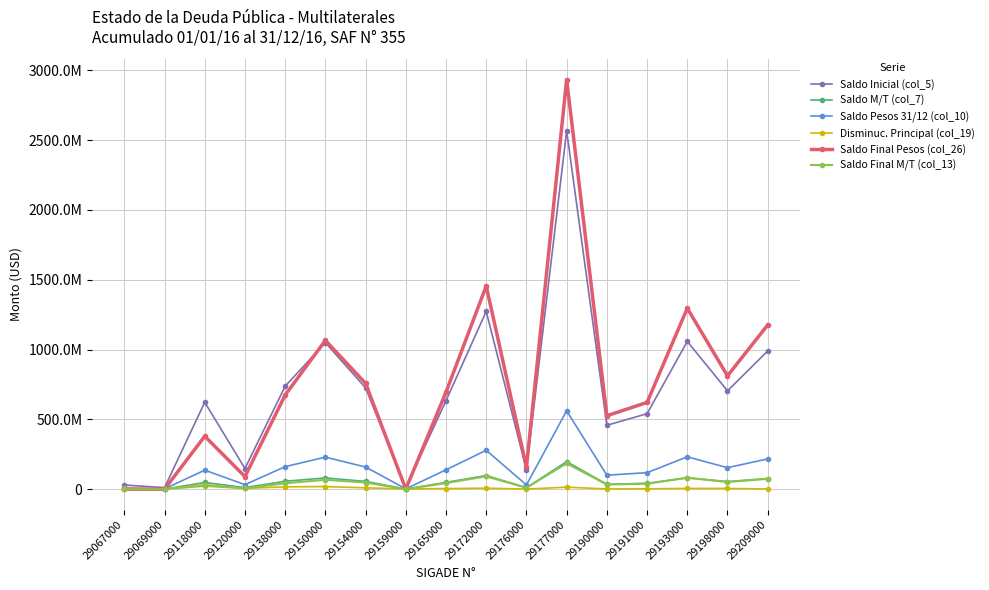

What are all the series names shown in the legend?

Saldo Inicial (col_5), Saldo M/T (col_7), Saldo Pesos 31/12 (col_10), Disminuc. Principal (col_19), Saldo Final Pesos (col_26), Saldo Final M/T (col_13)